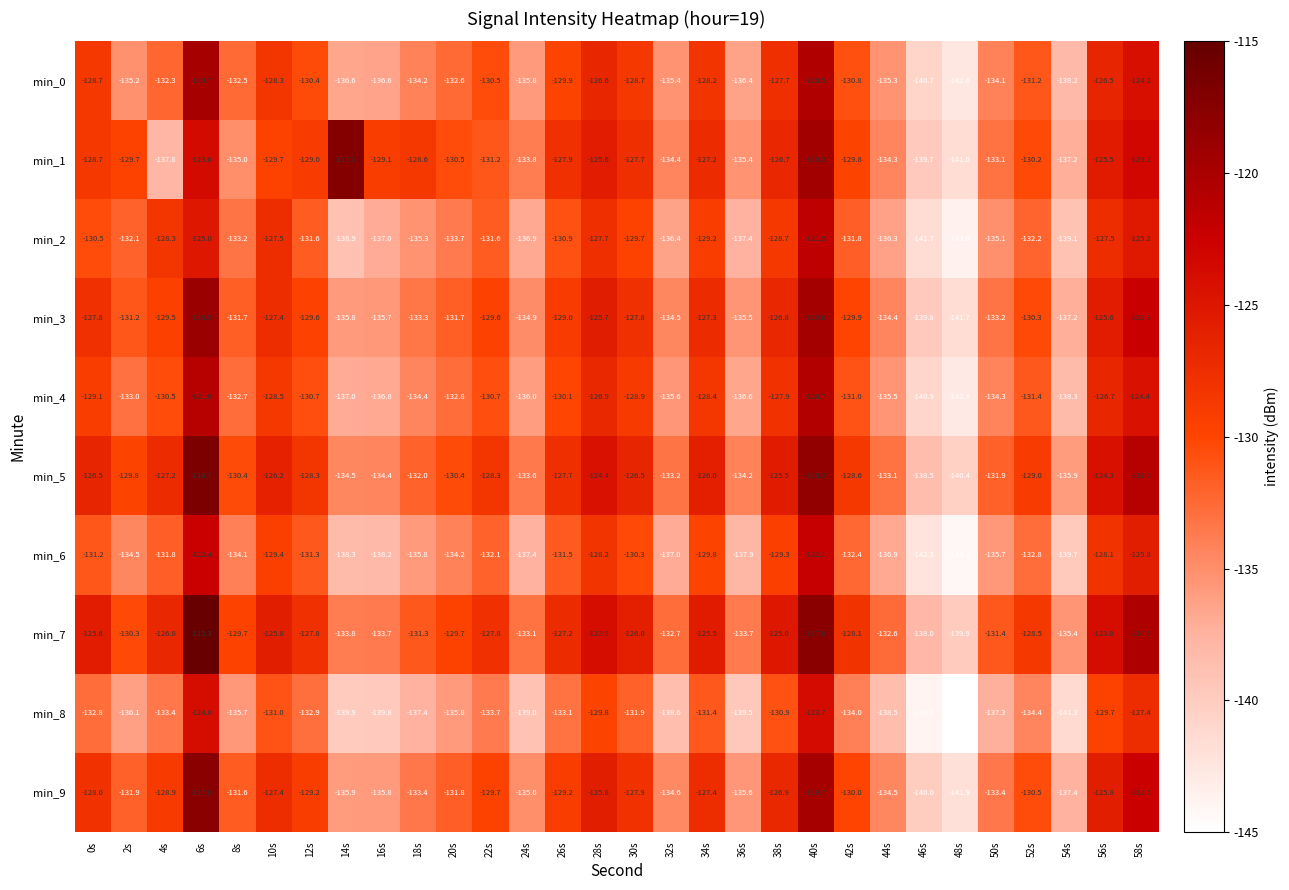

At which label does min_6 first exceed -132?

0s